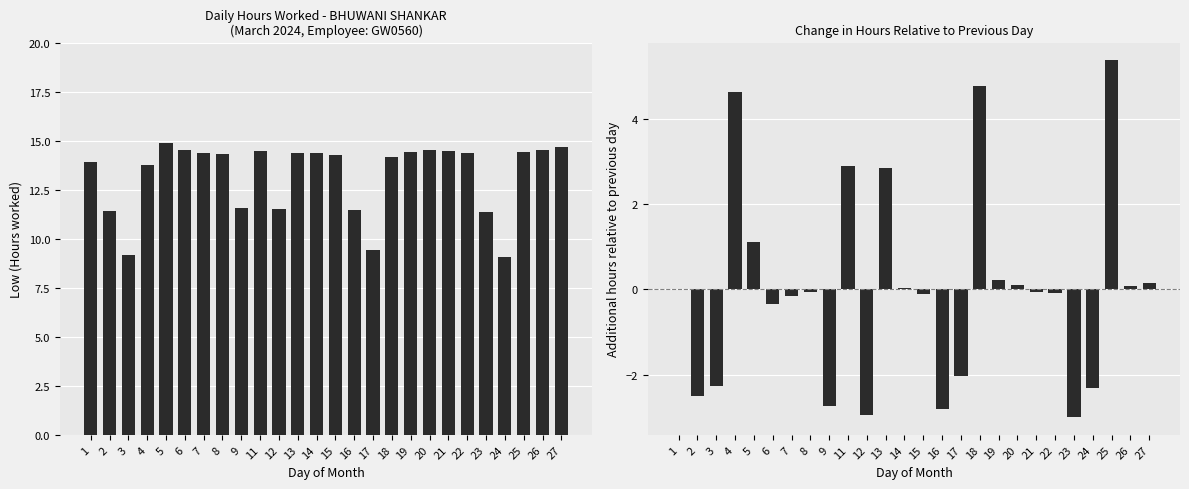

At how many categories does at least one series exceed 4?

26